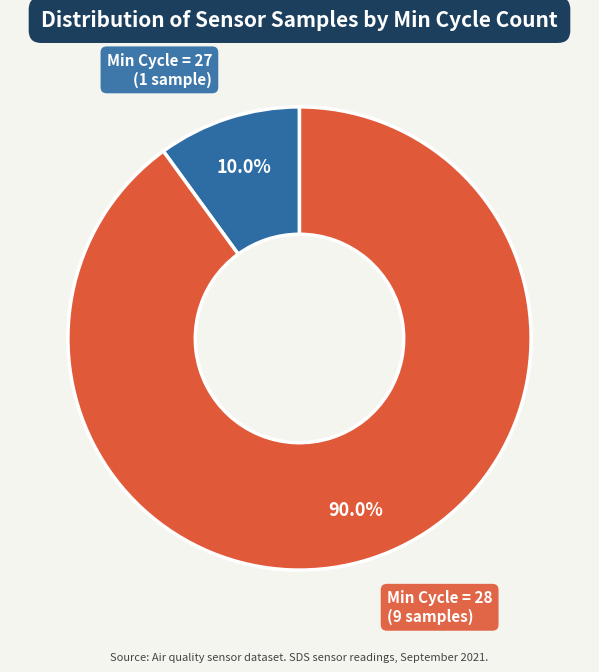

Is there any slice that represents more than half of the pie?

Yes